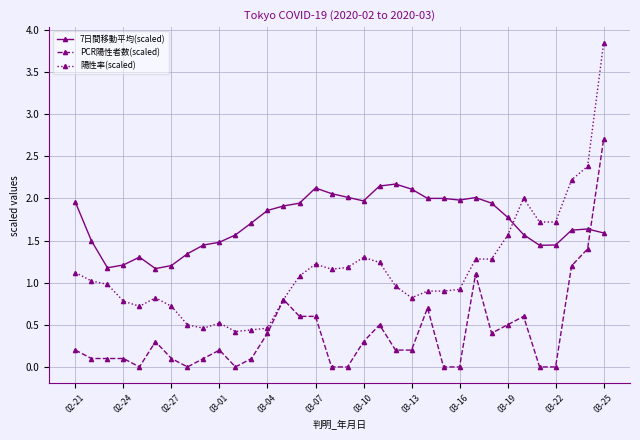

List the series in order of their peak value, highest first.

陽性率(scaled), PCR陽性者数(scaled), 7日間移動平均(scaled)